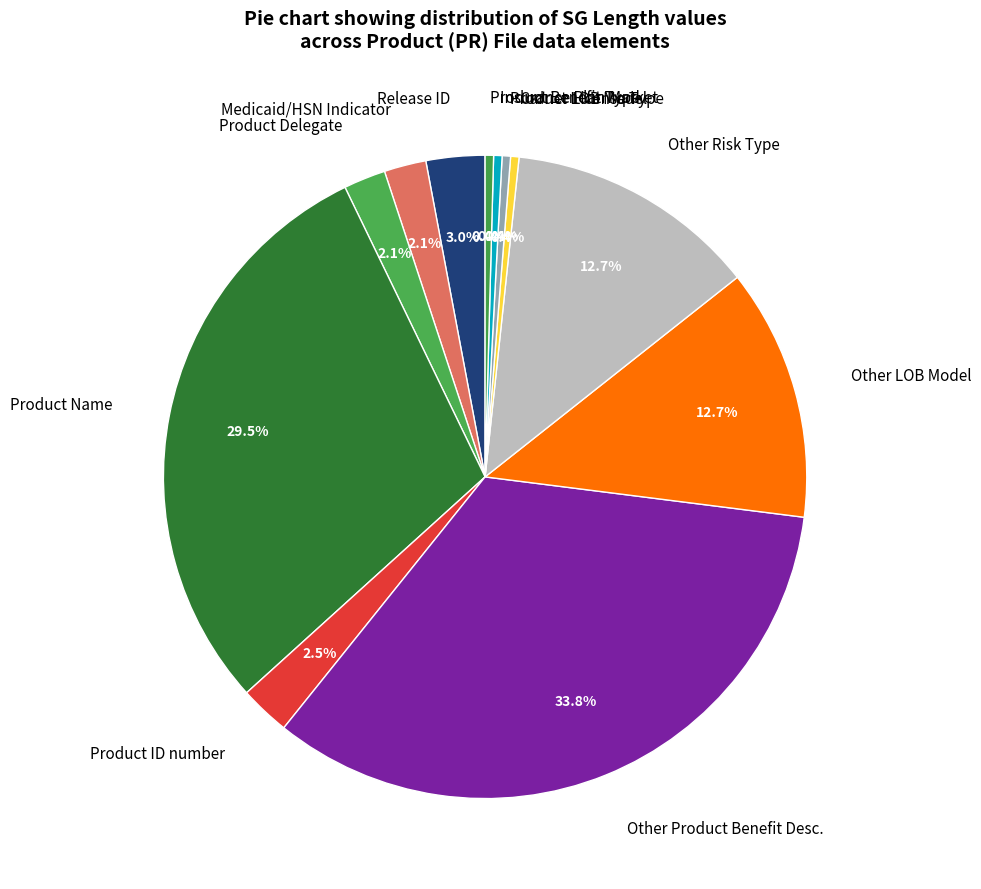

Approximately how many times larger is the value at Other Product Benefit Desc. compared to Product Name?

1.1